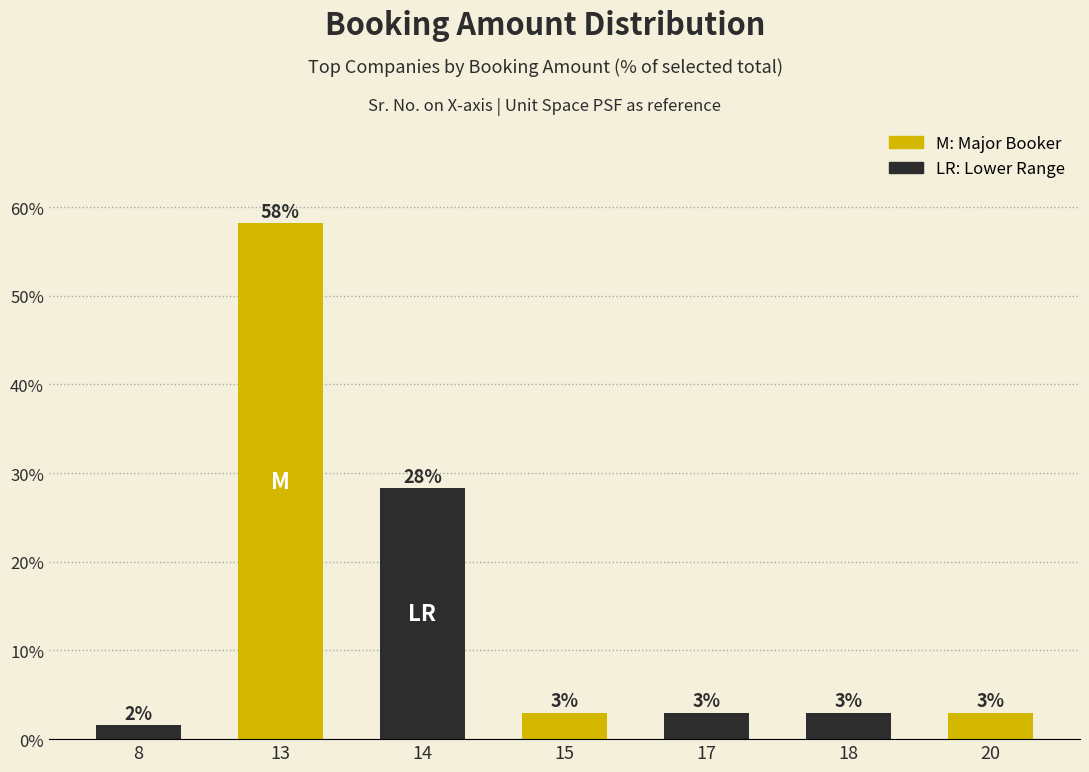

What is the maximum value shown in the chart?

58.2